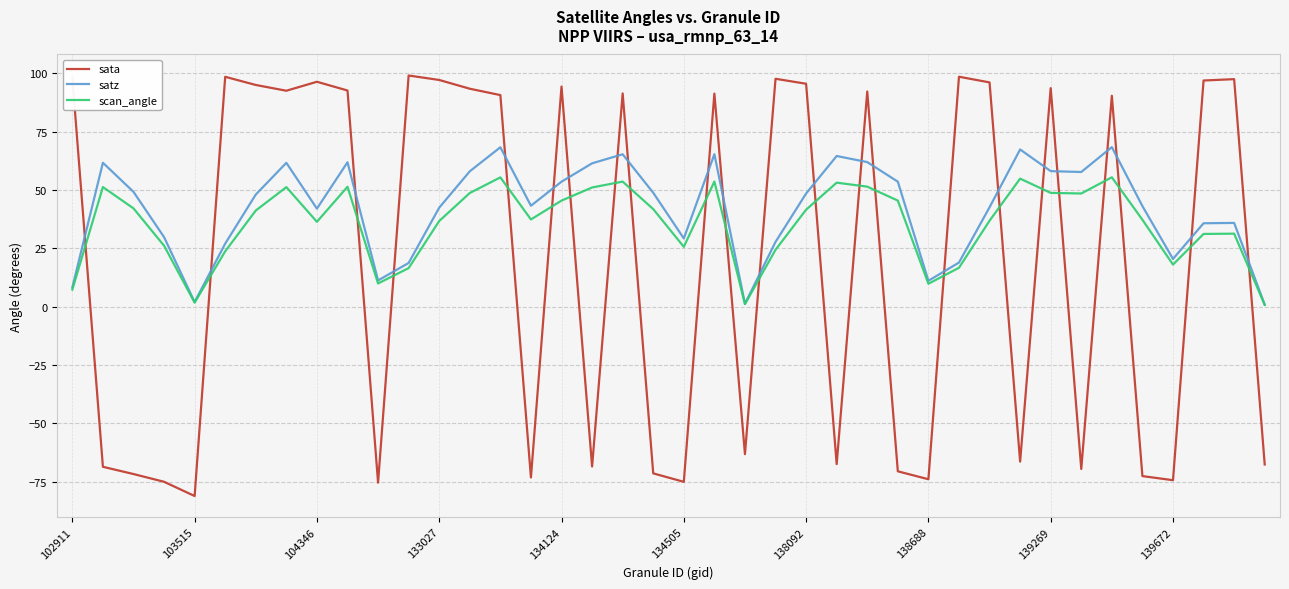

True or false: satz and sata cross at least once.

True